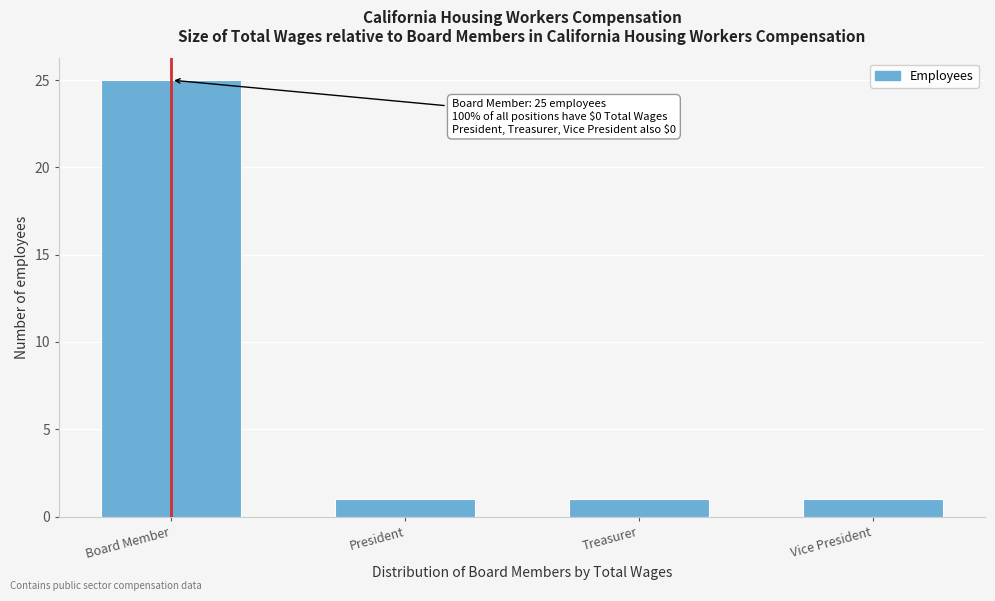

Reading right to left, transcribe all the data shown in this chart.

Vice President=1	Treasurer=1	President=1	Board Member=25